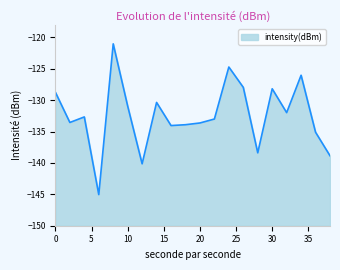

Which label corresponds to the smallest value in the chart?

6